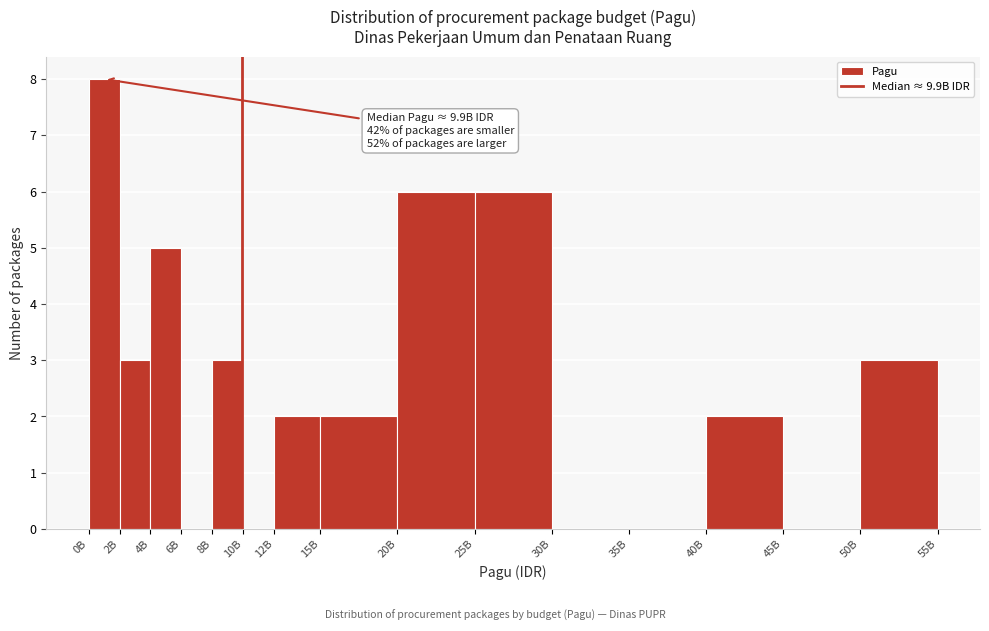

Reading left to right, extract all data points from this chart.

0B=8	2B=3	4B=5	6B=0	8B=3	10B=0	12B=2	15B=2	20B=6	25B=6	30B=0	35B=0	40B=2	45B=0	50B=3